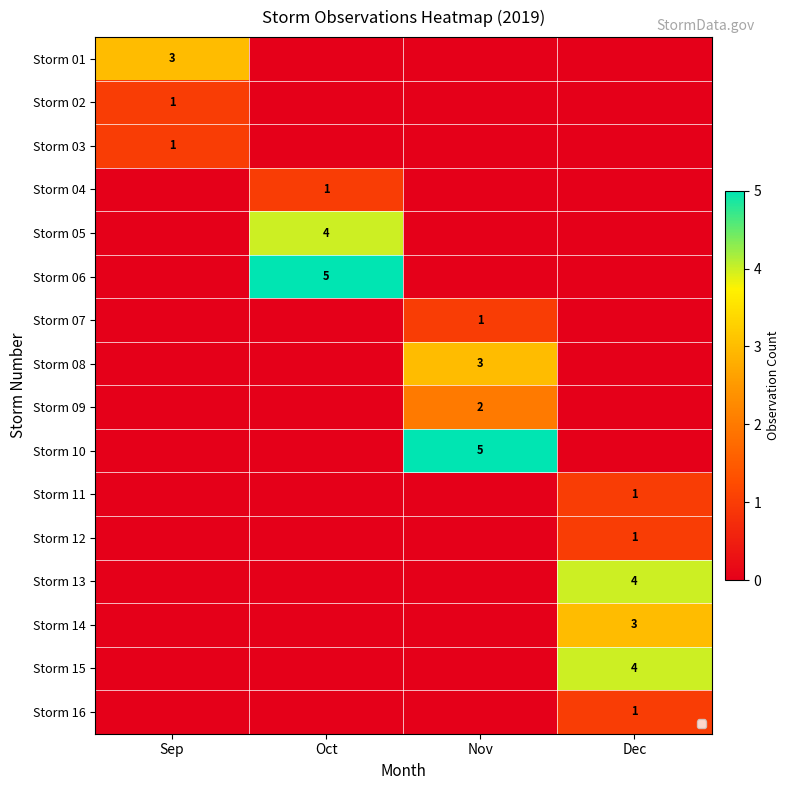

The value of Storm 09 at Nov is 1. True or false?

False